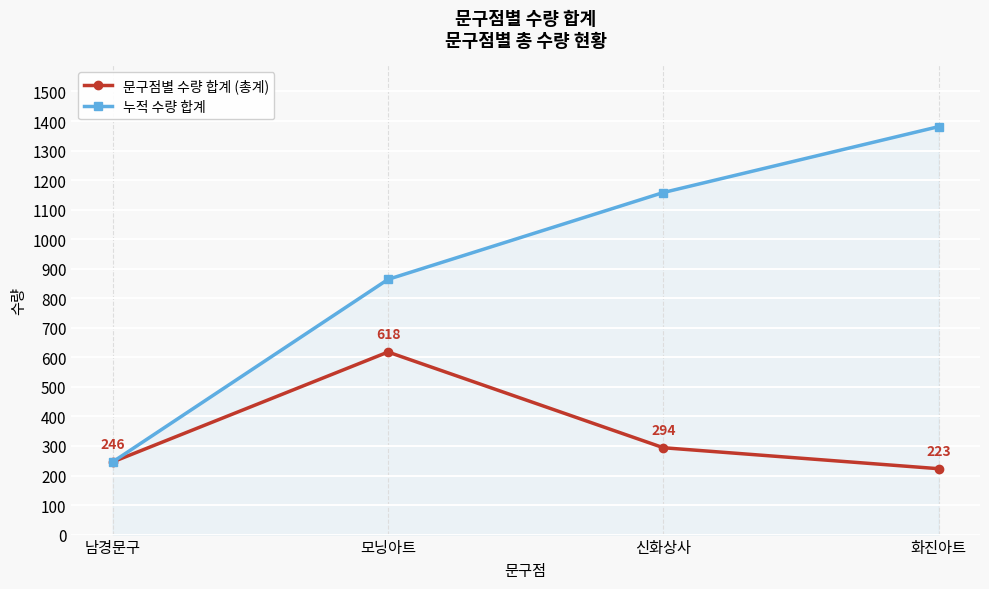

Which series has the widest spread of values?

누적 수량 합계